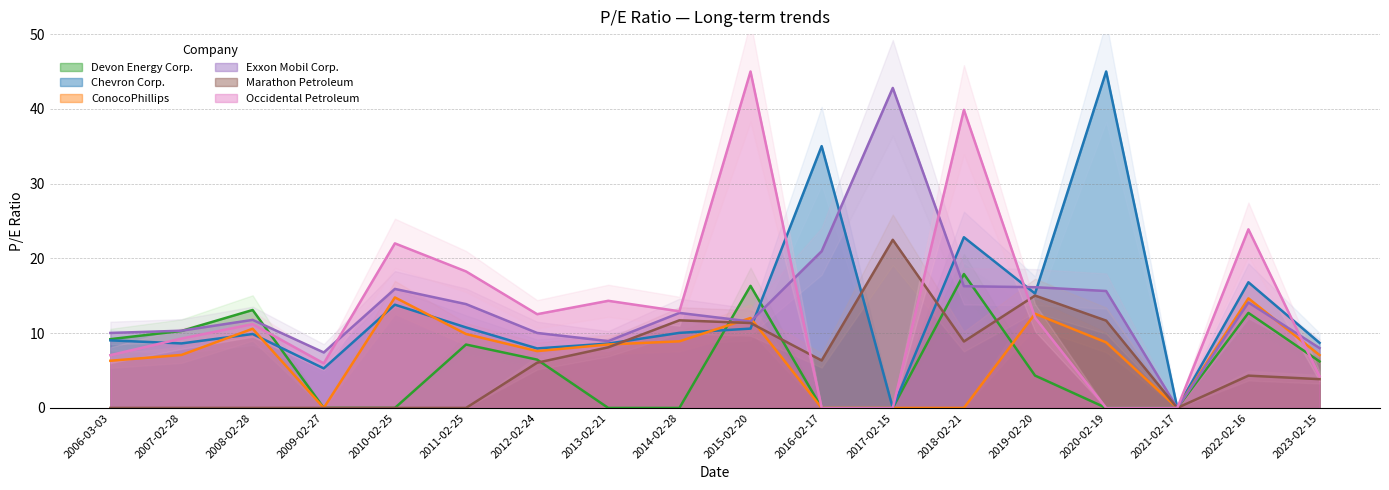

What is the value of the ConocoPhillips point at the 1st from the left?

6.3